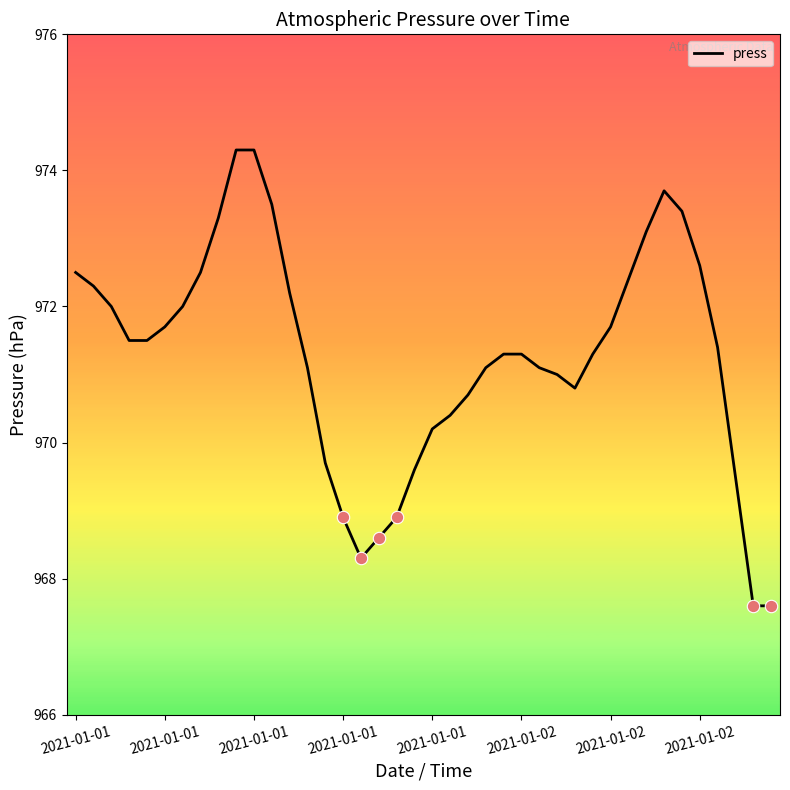

What is the difference between the maximum and minimum values?

6.7